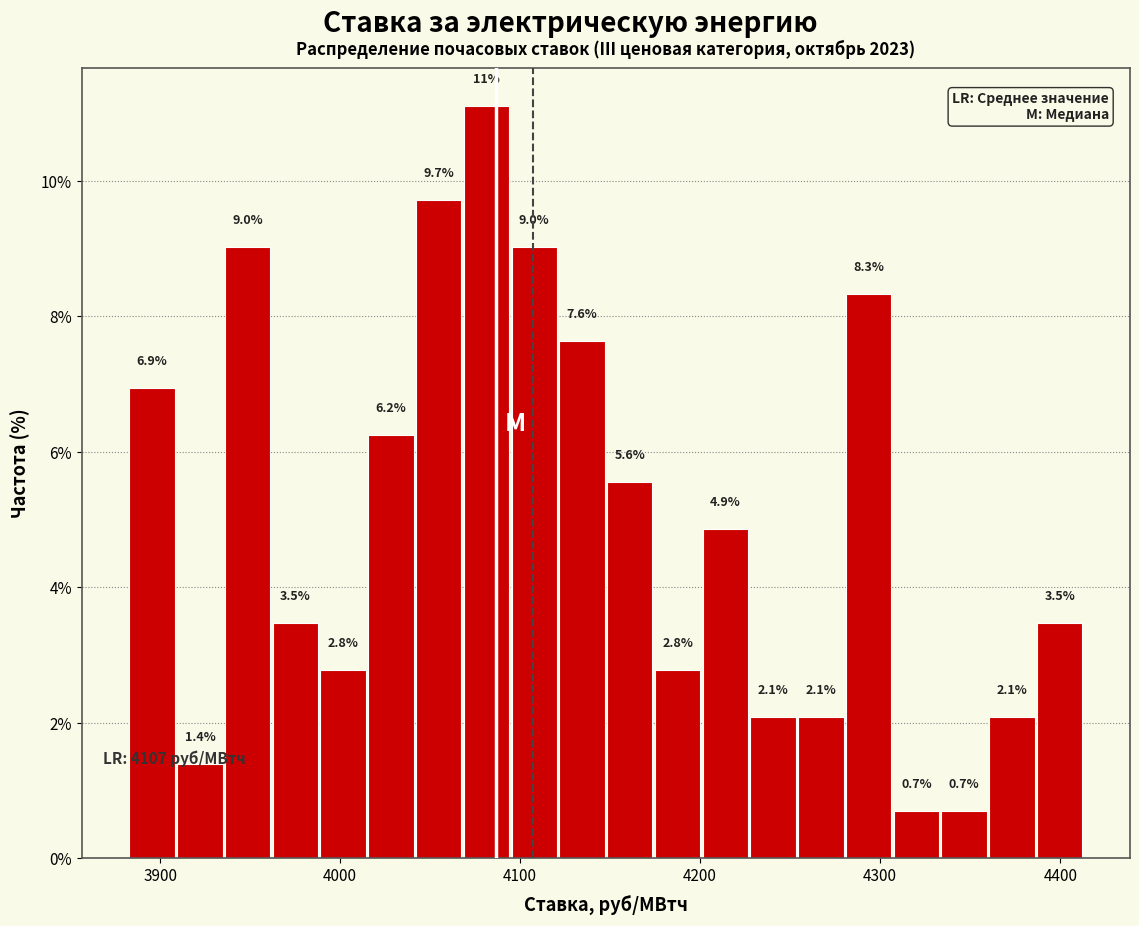

Read against the x-axis, roughly where is the centre of the tallest bar?

4080